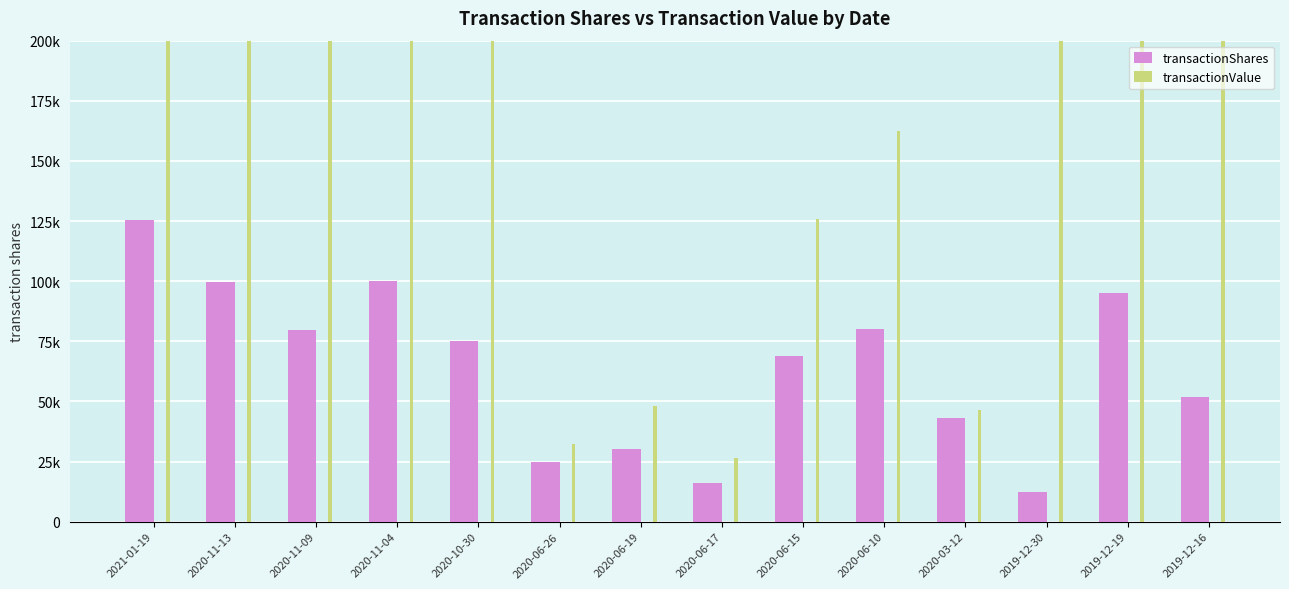

Rank the series by their average value, from highest to lowest.

transactionValue, transactionShares